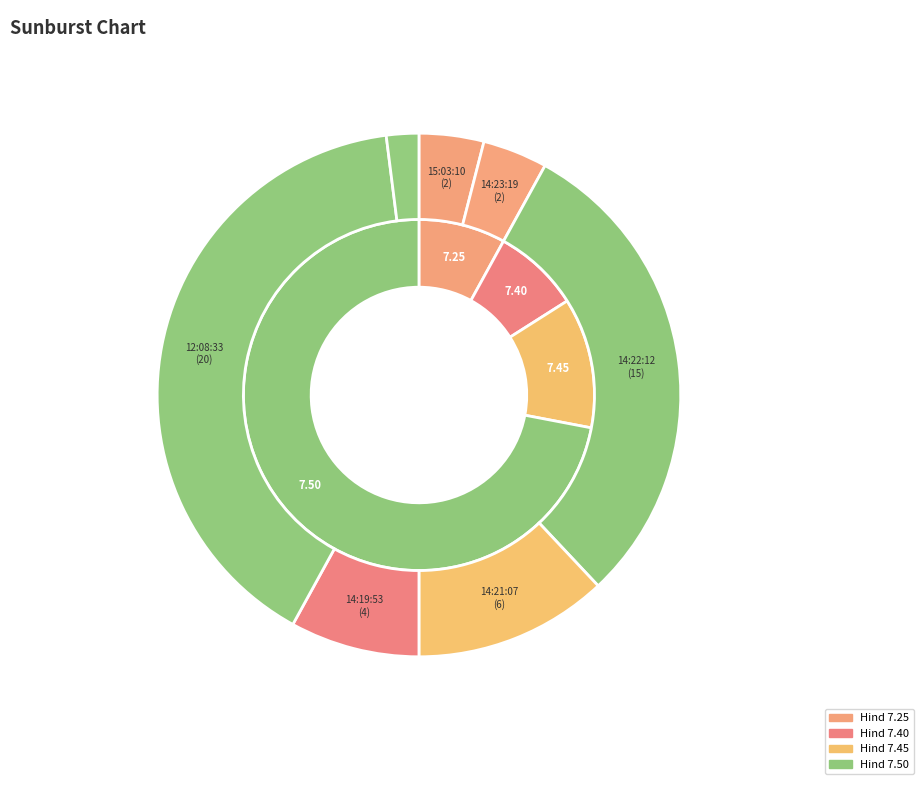

The 14:22:12 slice represents 43% of the pie. True or false?

False